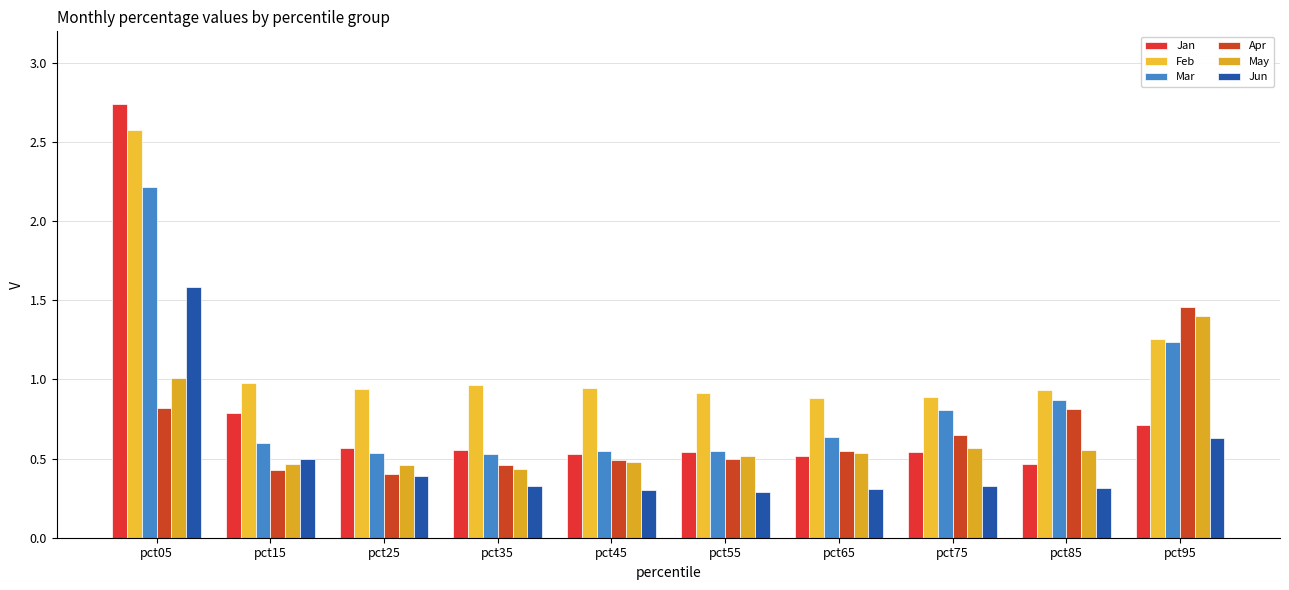

What is the smallest value displayed?

0.3